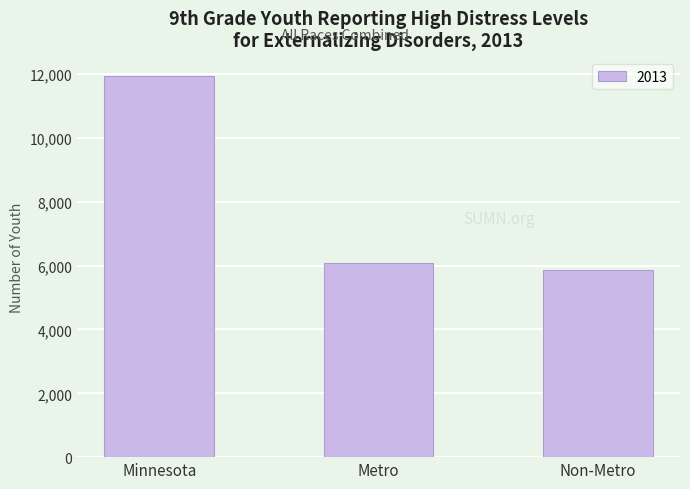

What is the sum of all values?

23876